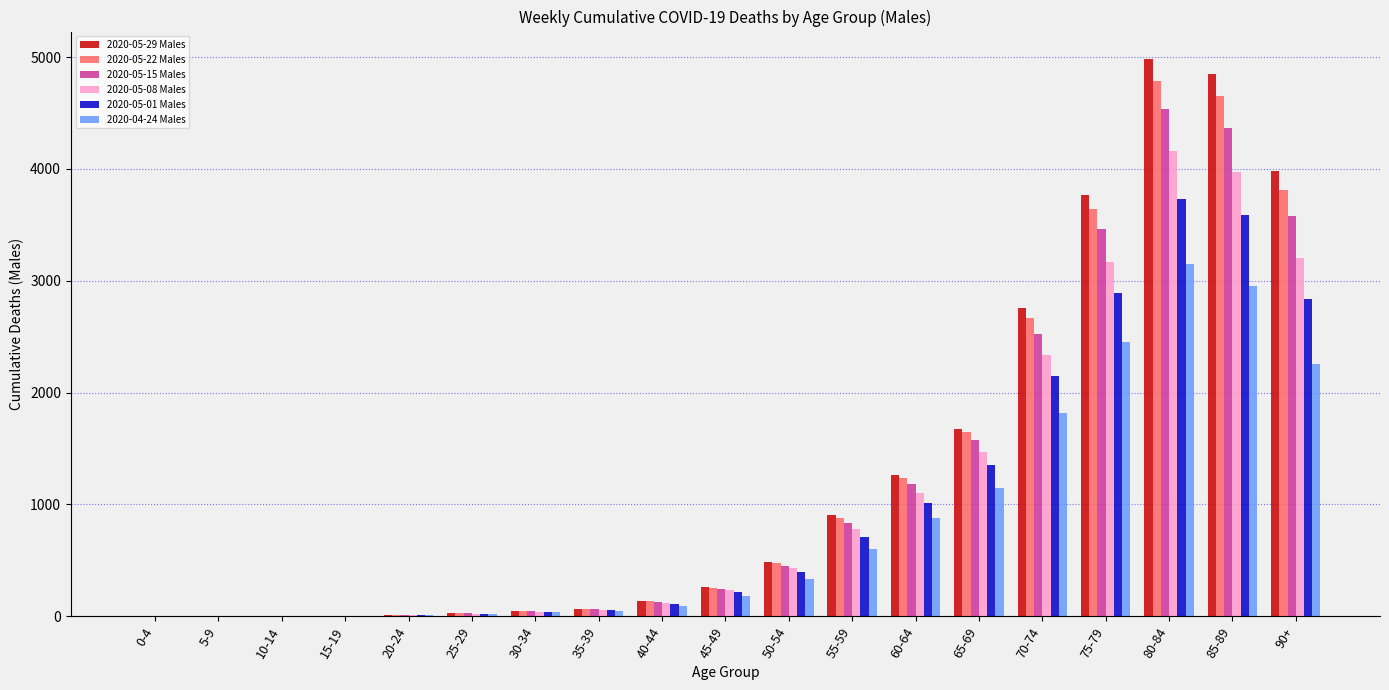

Is it true that 2020-04-24 Males equals 95 at 40-44?

True